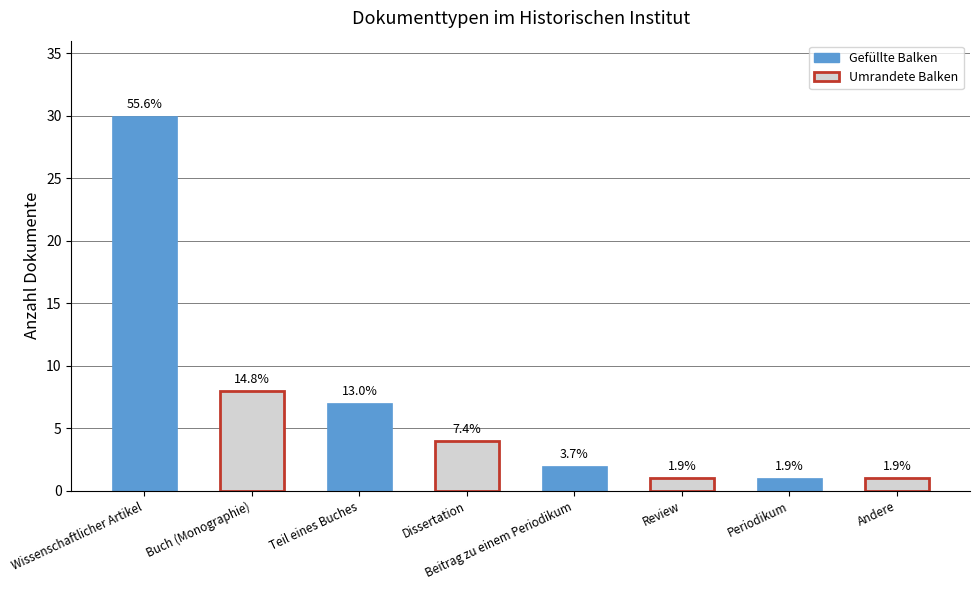

How many bars are there in total?

8